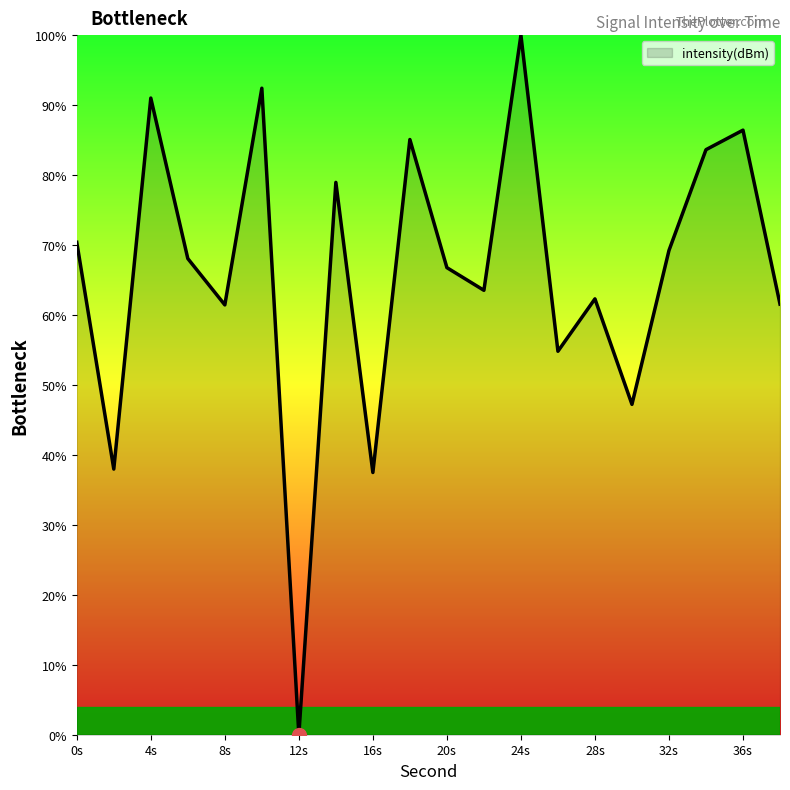

What is the maximum value shown in the chart?

100.0